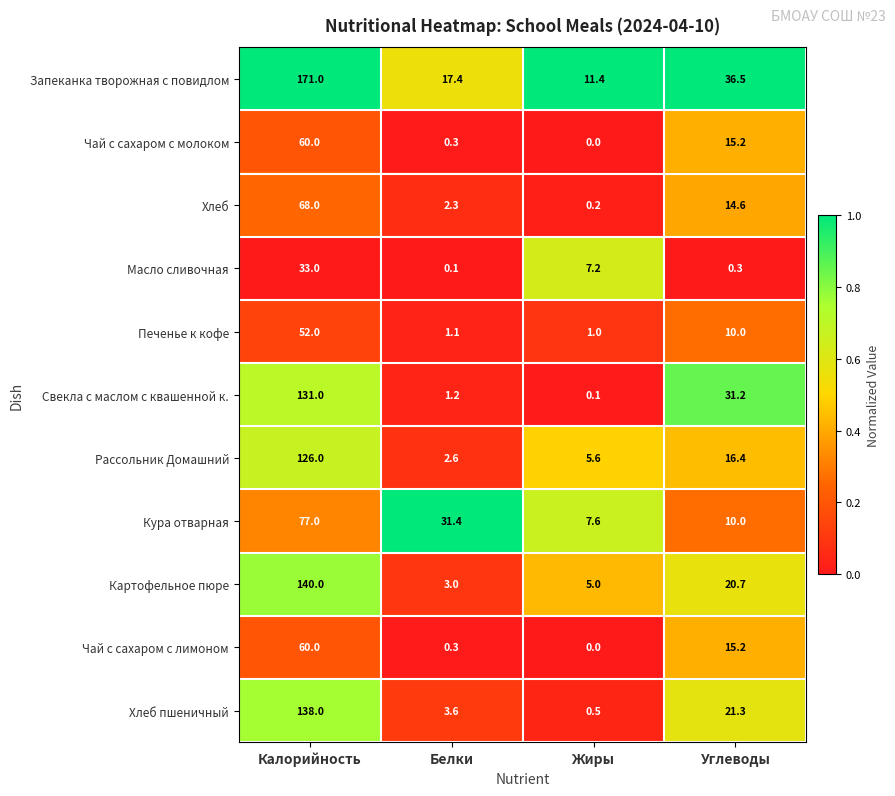

List the labels in order of Чай с сахаром с молоком value, smallest first.

Жиры, Белки, Углеводы, Калорийность